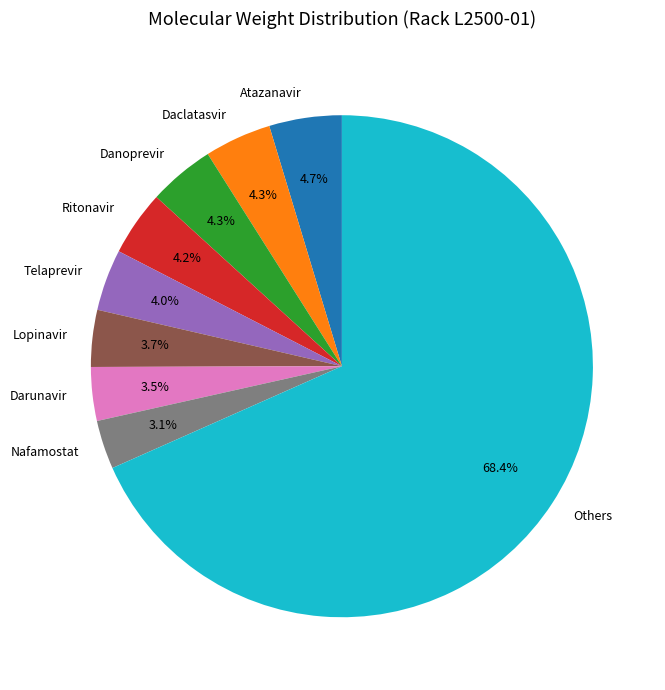

Between Darunavir and Daclatasvir, which is larger?

Daclatasvir